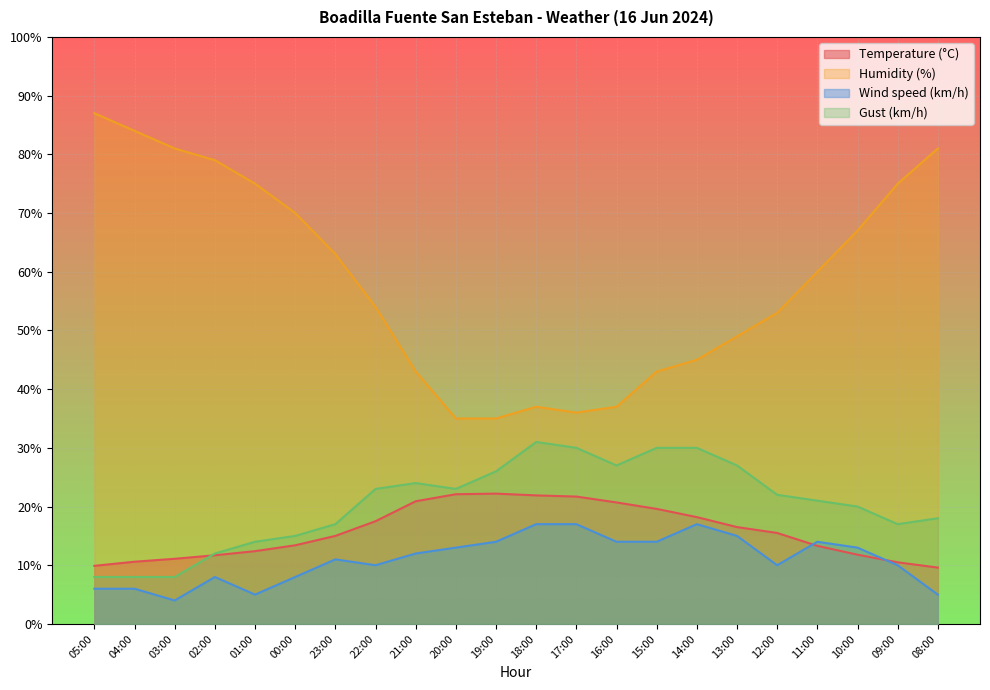

Which series has the largest total across all categories?

Humidity (%)